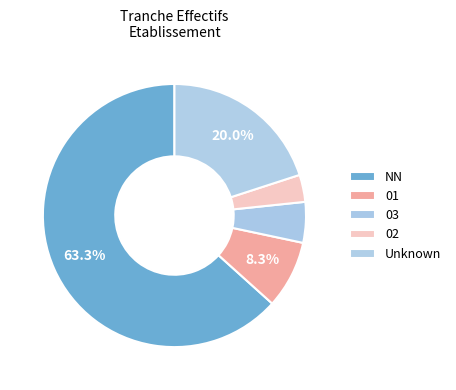

How many slices are in this pie chart?

5